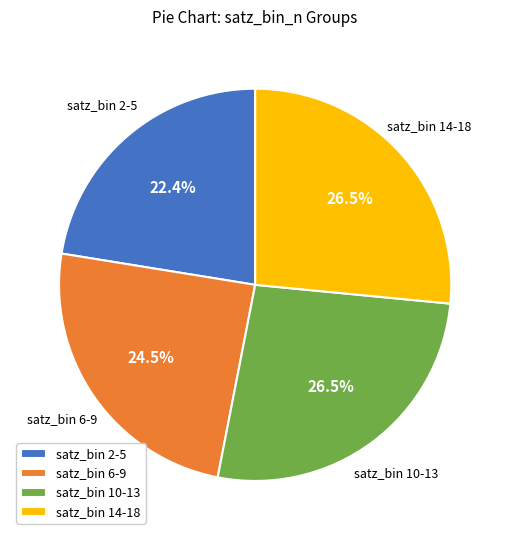

Which category has the smallest portion of the pie?

satz_bin 2-5